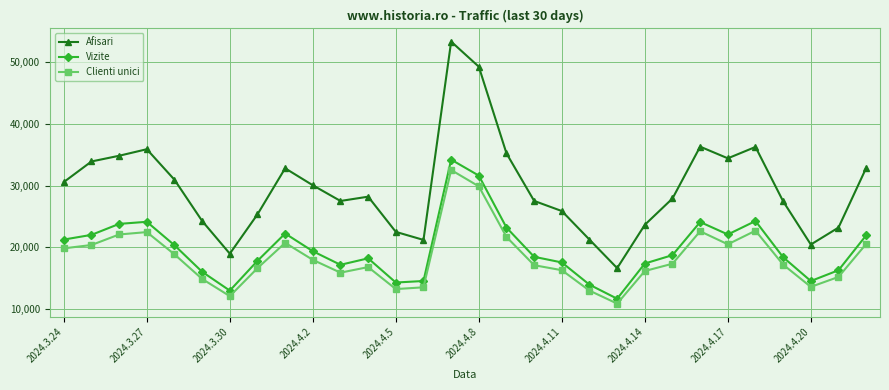

What is the minimum value shown in the chart?

10865